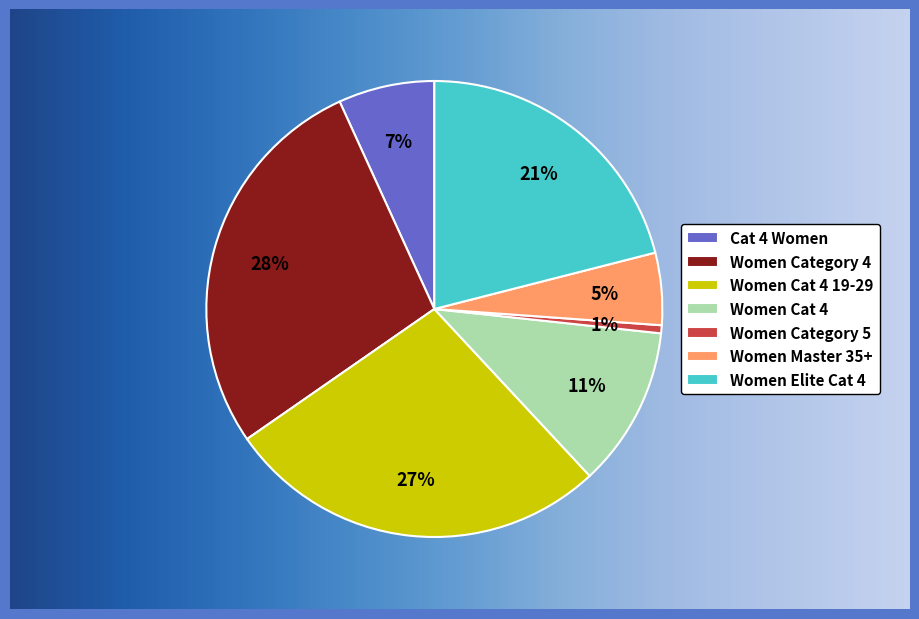

What is the ratio of the value at Women Category 4 to the value at Women Elite Cat 4?

1.3